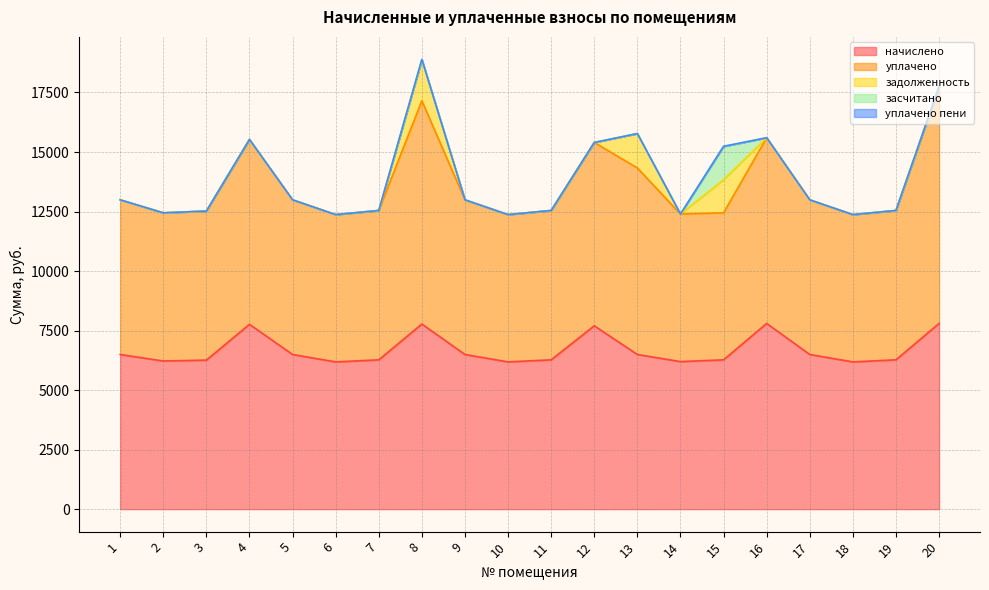

What is the value of the уплачено point at the 9th from the left?

6495.7